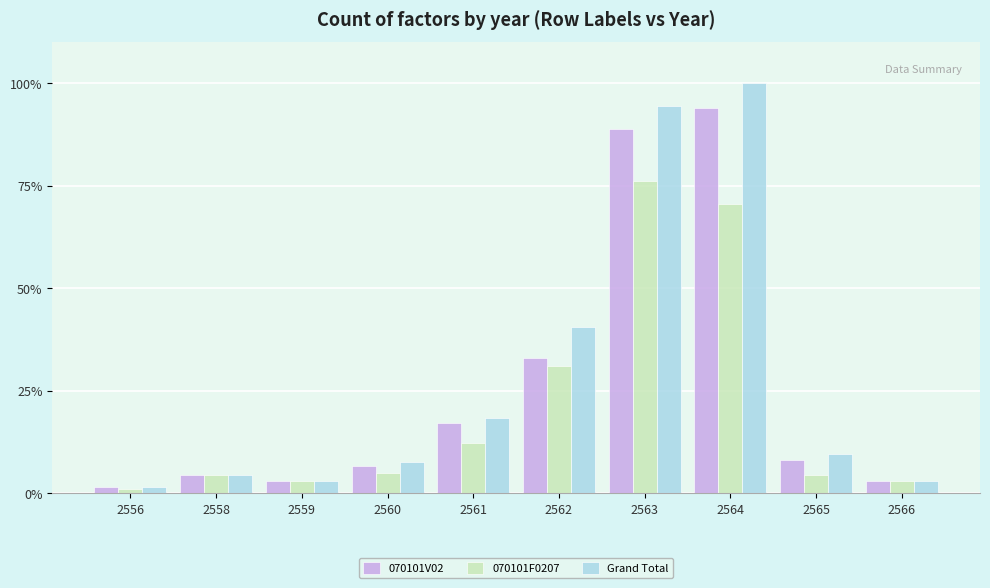

Rank the series at 2561 from highest to lowest value.

Grand Total, 070101V02, 070101F0207